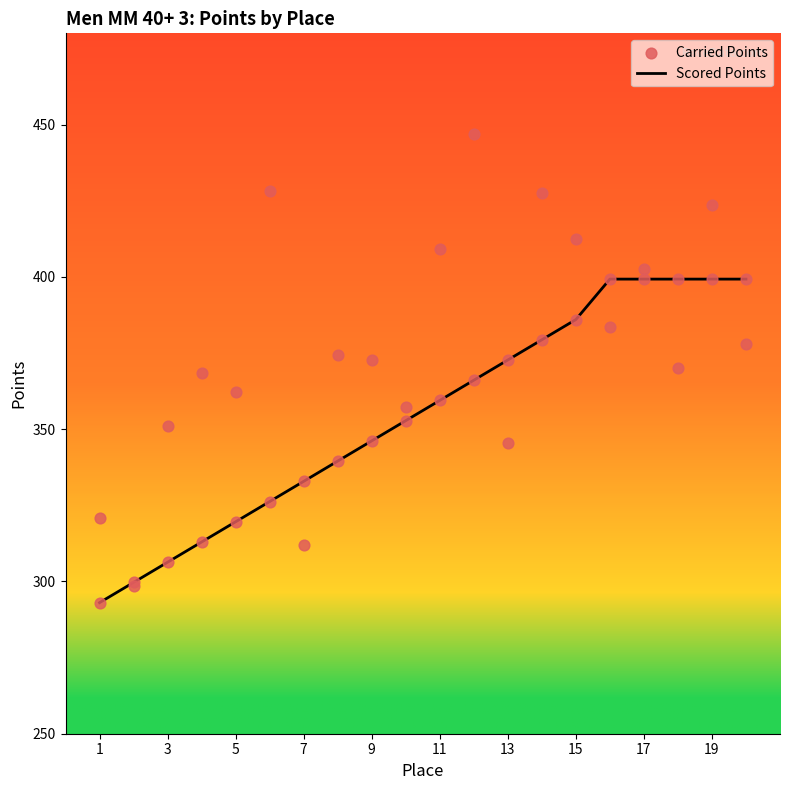

At how many categories does at least one series exceed 325?

18